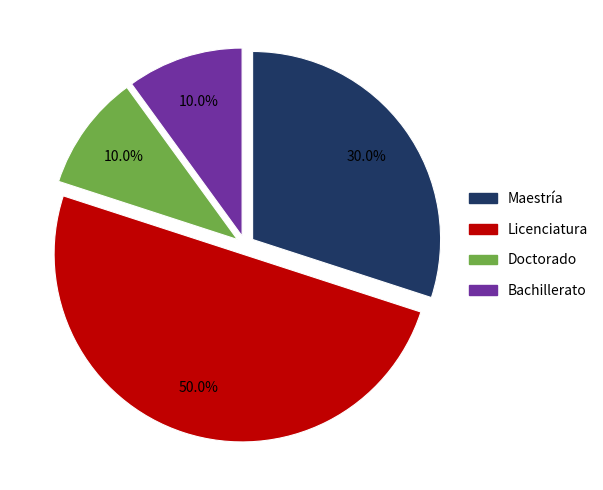

What is the largest slice in the pie chart?

Licenciatura